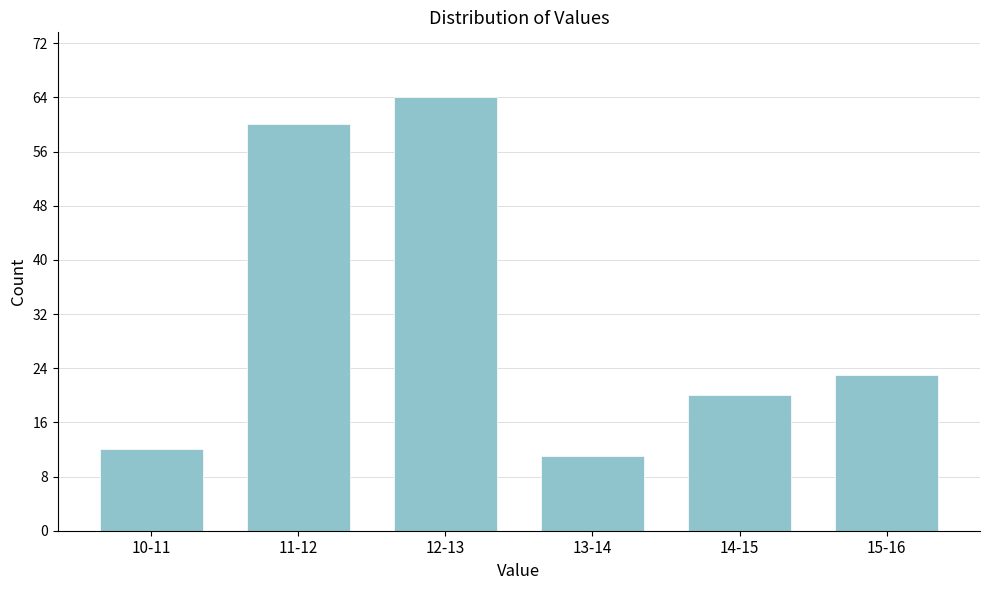

Reading left to right, list all the values displayed in this chart.

10-11=12	11-12=60	12-13=64	13-14=11	14-15=20	15-16=23